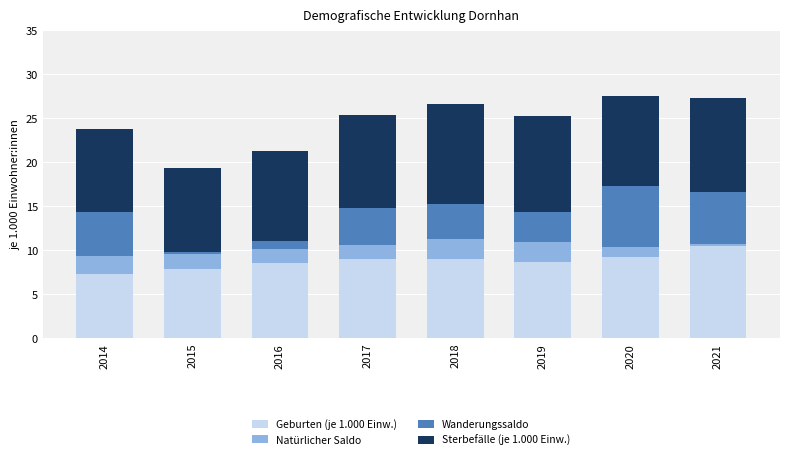

What is the maximum value for Geburten (je 1.000 Einw.)?

10.5